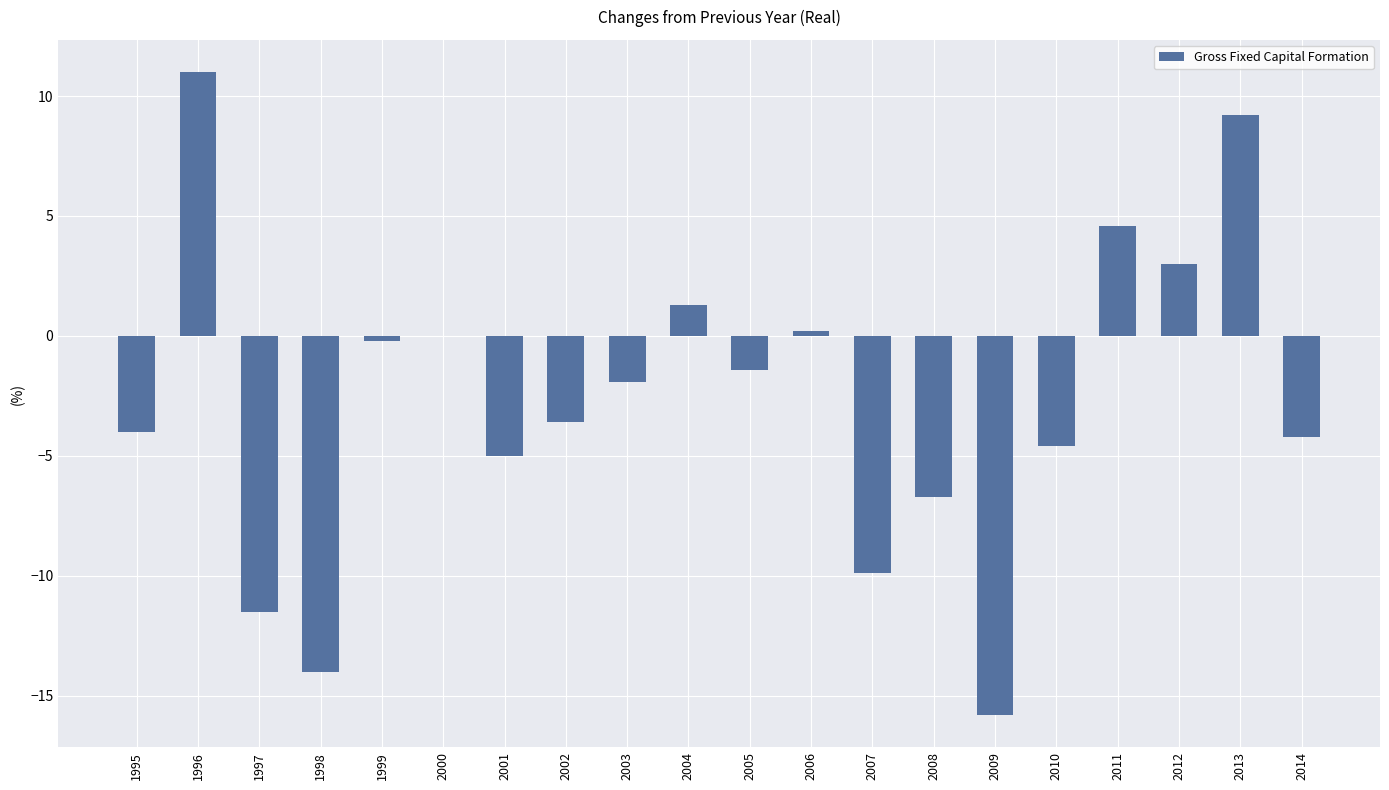

Reading left to right, transcribe all the data shown in this chart.

1995=-4.0	1996=11.0	1997=-11.5	1998=-14.0	1999=-0.2	2000=0.0	2001=-5.0	2002=-3.6	2003=-1.9	2004=1.3	2005=-1.4	2006=0.2	2007=-9.9	2008=-6.7	2009=-15.8	2010=-4.6	2011=4.6	2012=3.0	2013=9.2	2014=-4.2